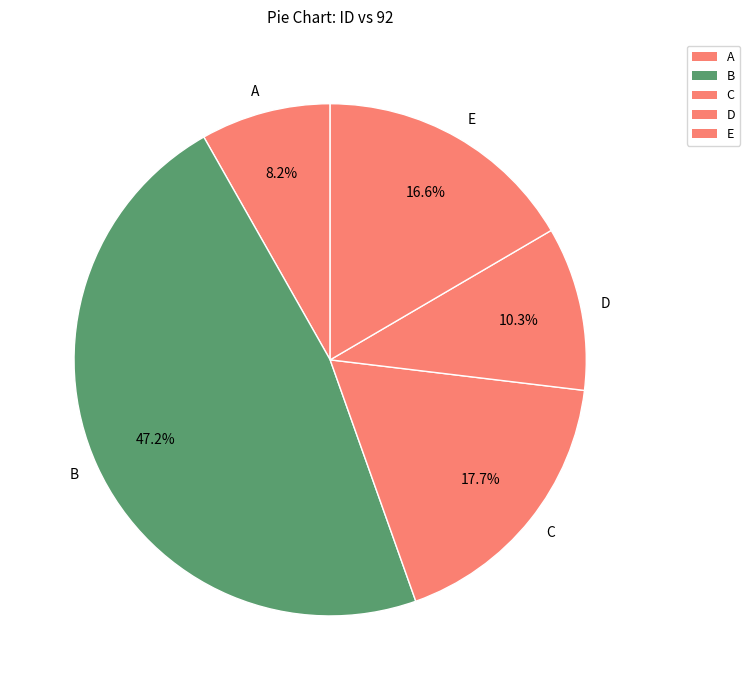

Does C account for over 50% of the chart?

No